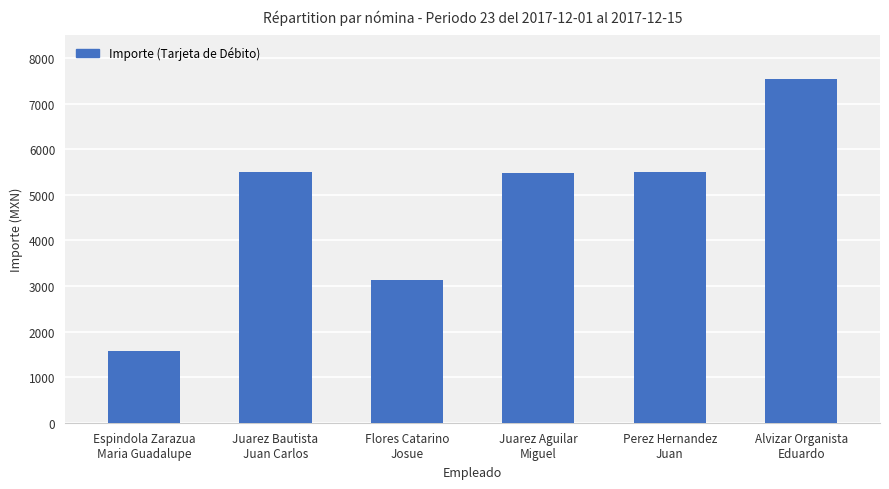

What is the change in value from Espindola Zarazua
Maria Guadalupe to Alvizar Organista
Eduardo?

+5980.6